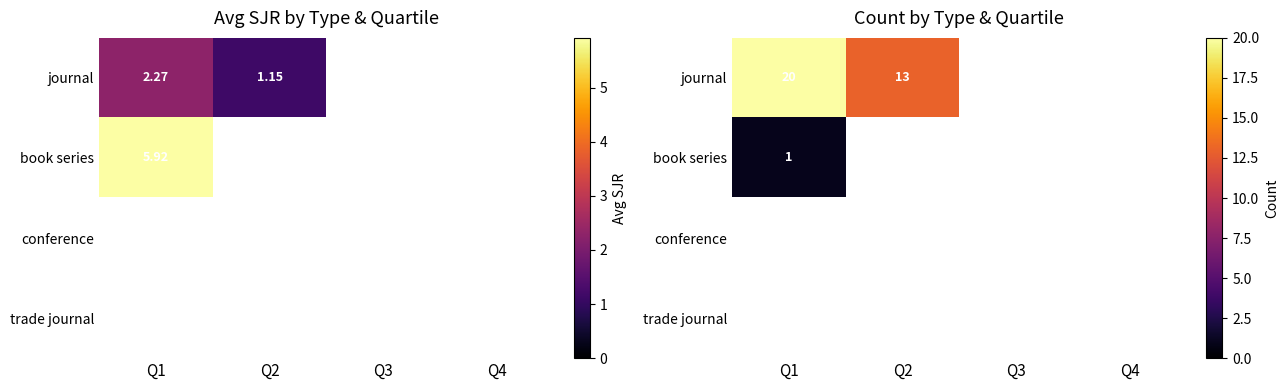

Between Q2 and Q1, which is larger?

Q1